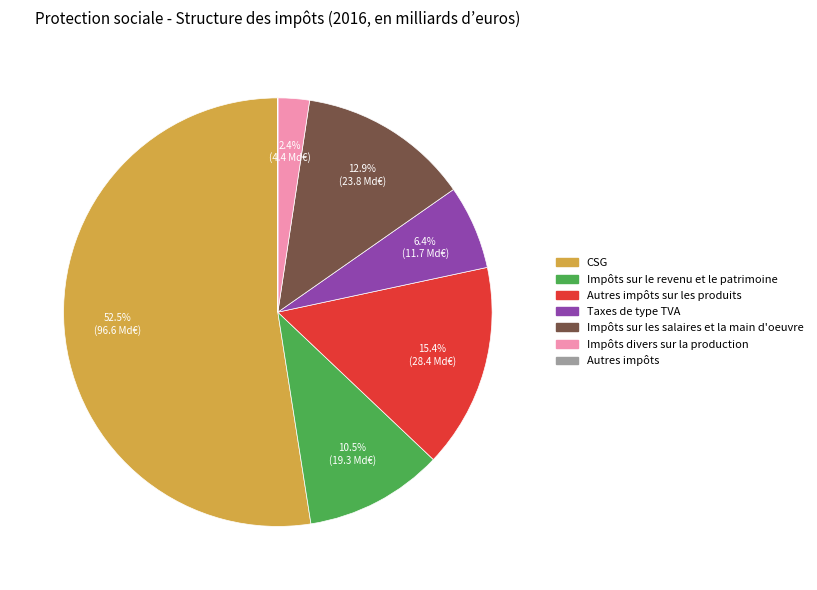

Does any single category account for the majority?

Yes